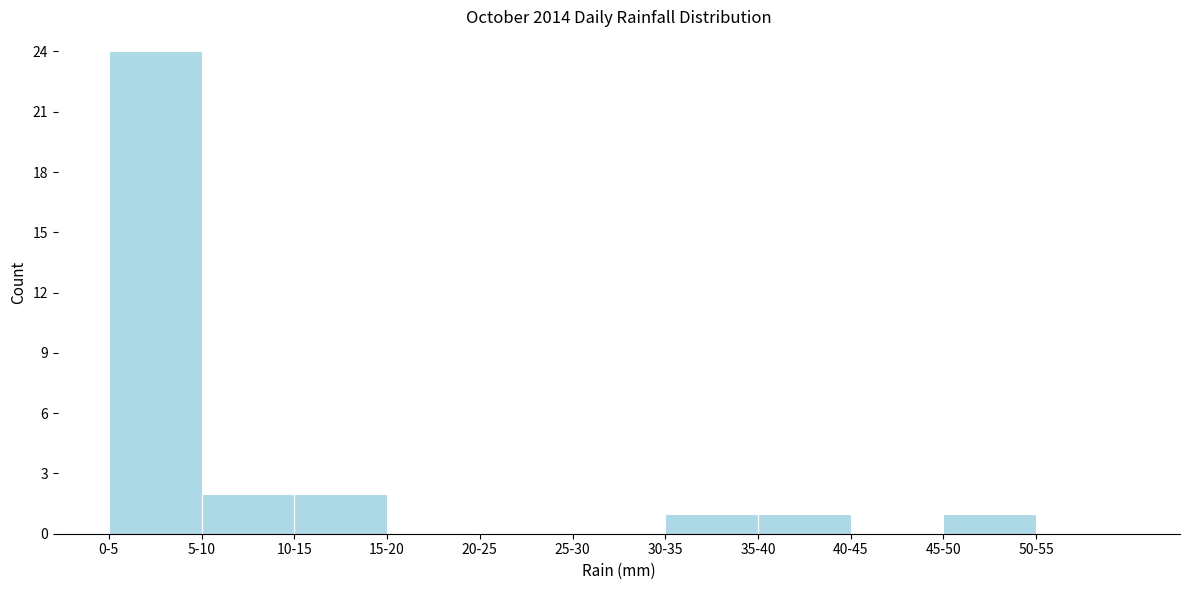

Reading right to left, extract all data points from this chart.

50-55=0	45-50=1	40-45=0	35-40=1	30-35=1	25-30=0	20-25=0	15-20=0	10-15=2	5-10=2	0-5=24